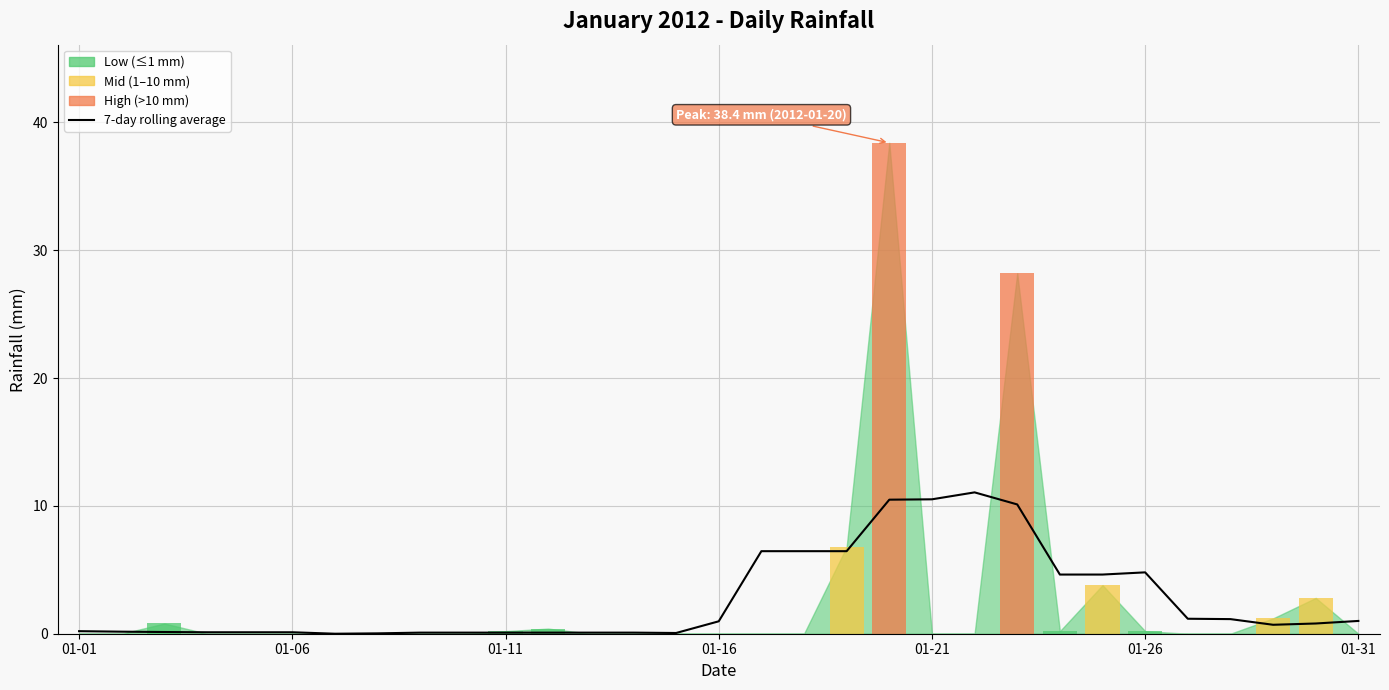

How many bars are there in total?

31